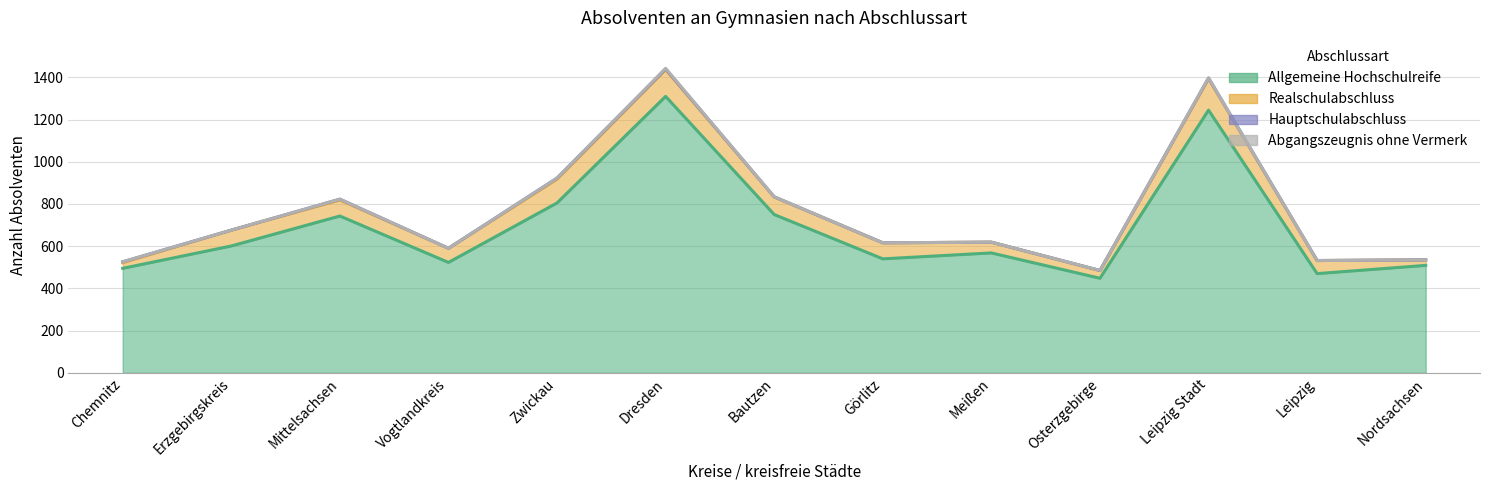

Between Mittelsachsen and Osterzgebirge, which series saw the biggest shift?

Allgemeine Hochschulreife